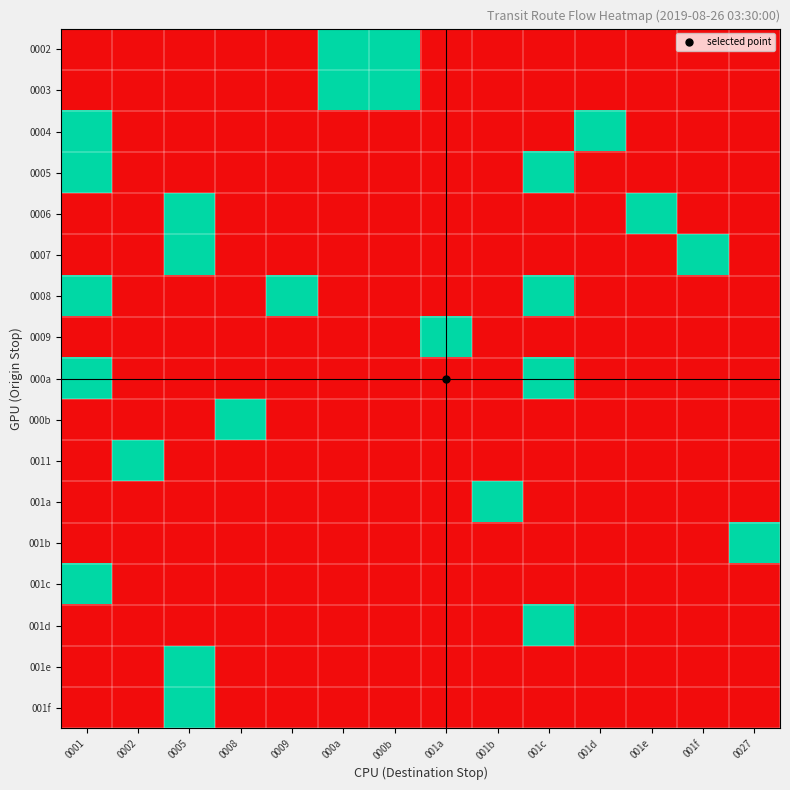

Which label corresponds to the smallest value in the chart?

0001